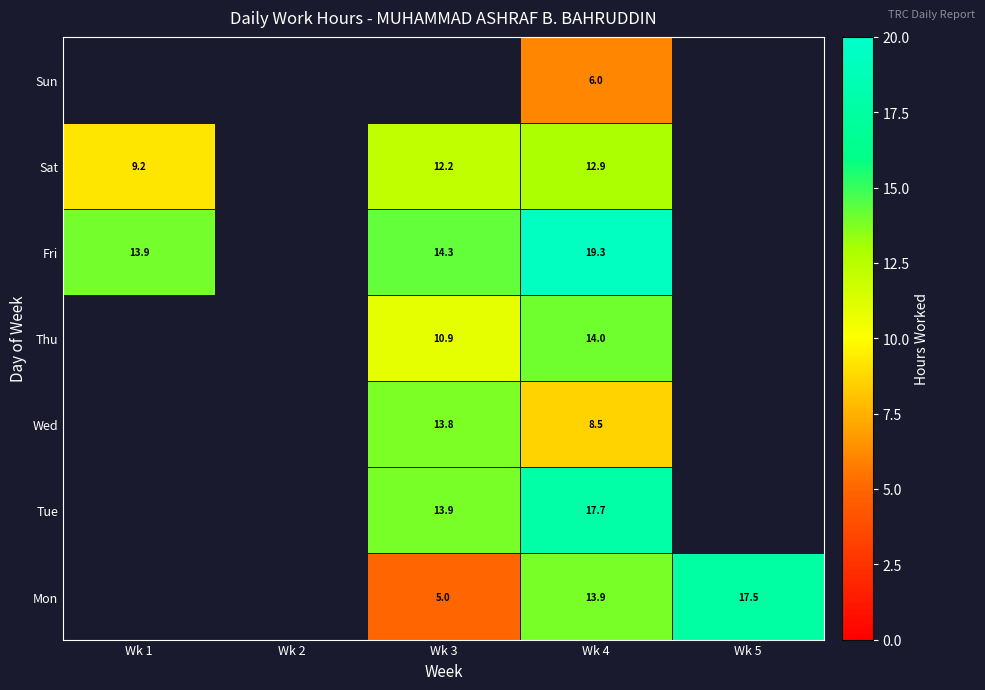

Is the value of Fri at Wk 4 greater than the value of Mon at Wk 5?

Yes